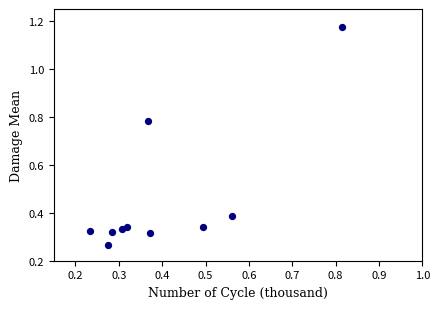

What is the range of Y values (max minus min)?

0.9